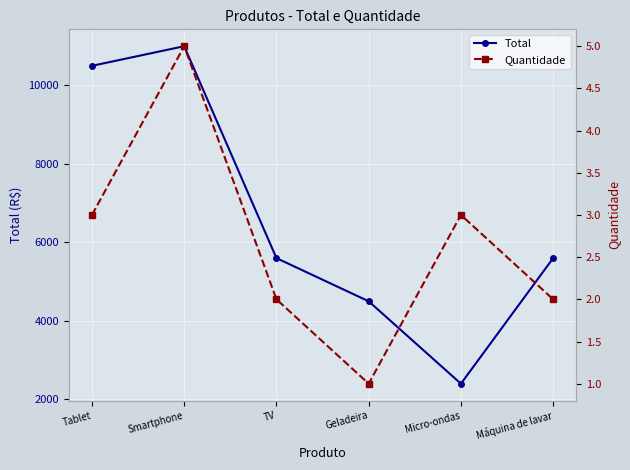

What is the highest value of the Total series?

11000